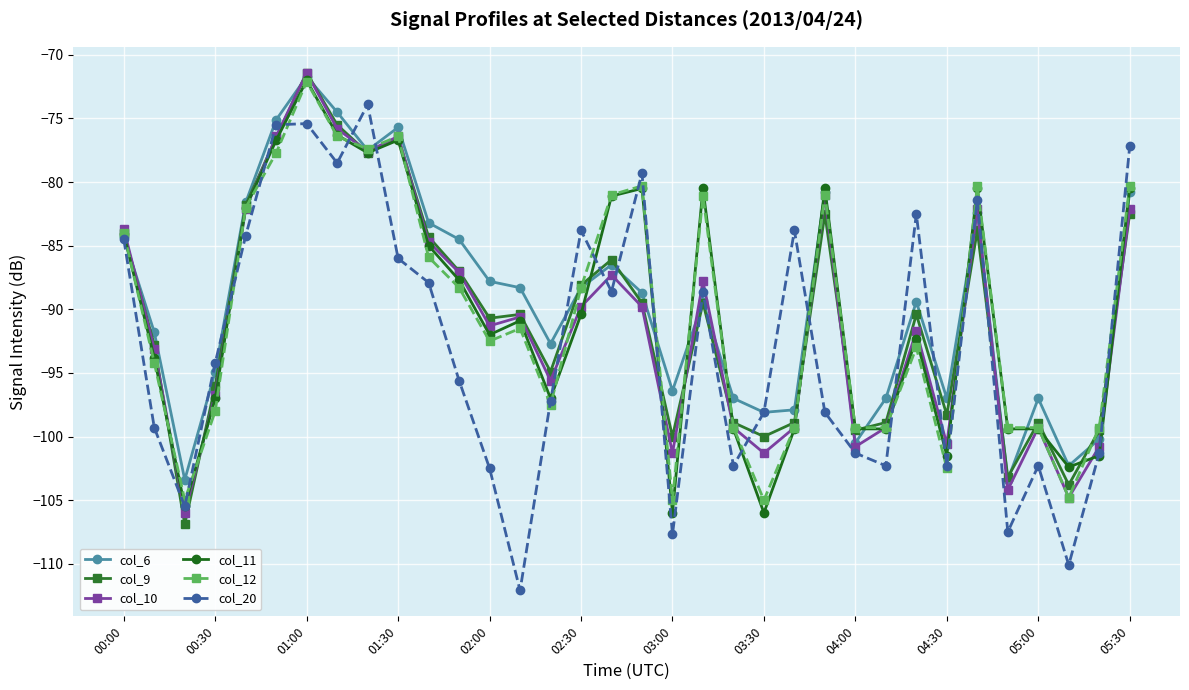

What is the value of the col_20 point at the 12th from the left?

-95.6